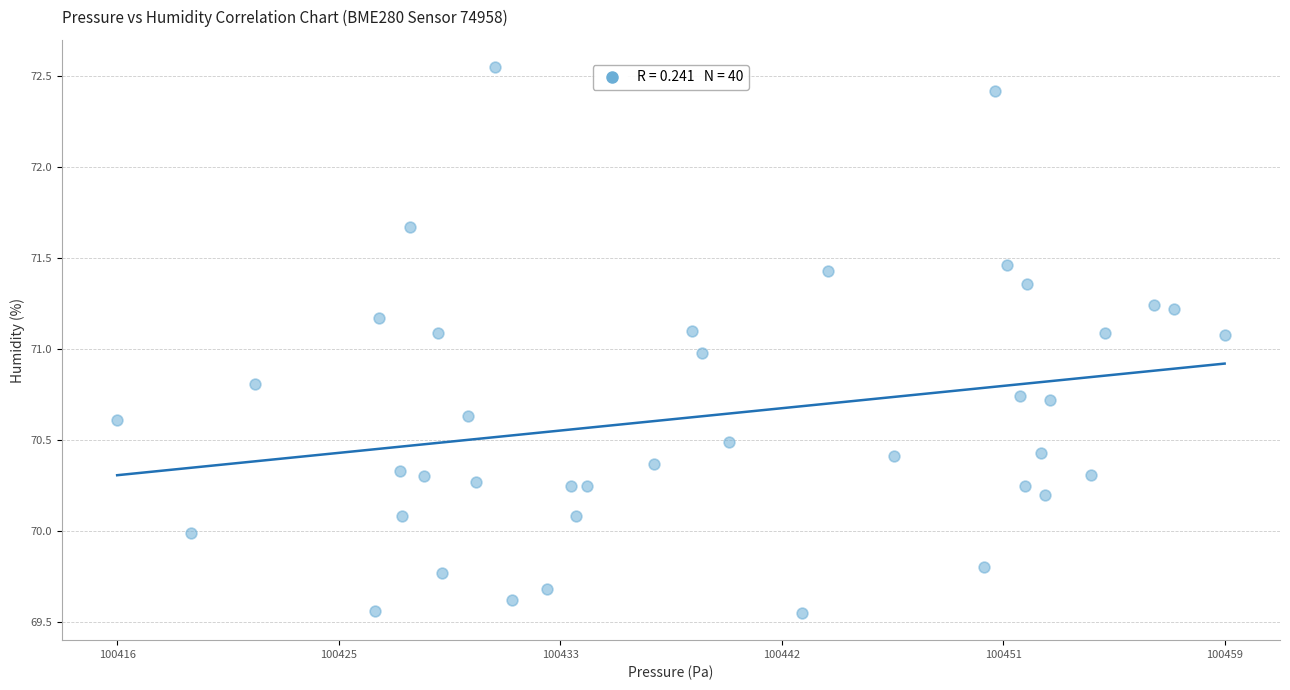

What is the range of Y values (max minus min)?

3.0